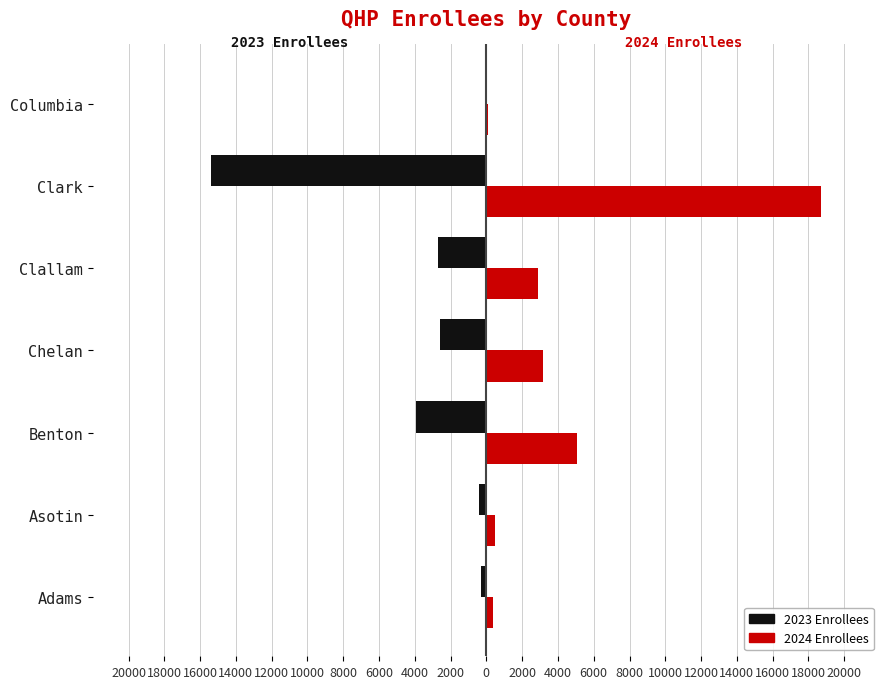

Rank the series by their average value, from highest to lowest.

2024 Enrollees, 2023 Enrollees